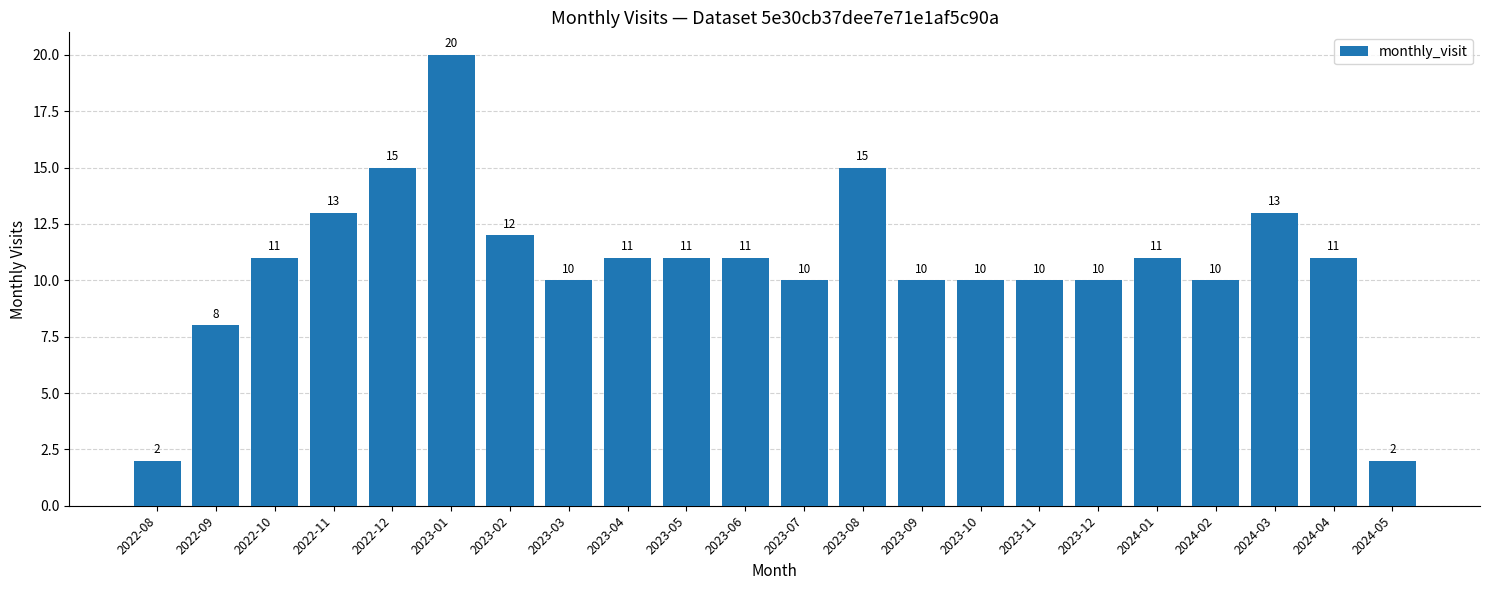

The value at 2023-05 is 11. True or false?

True